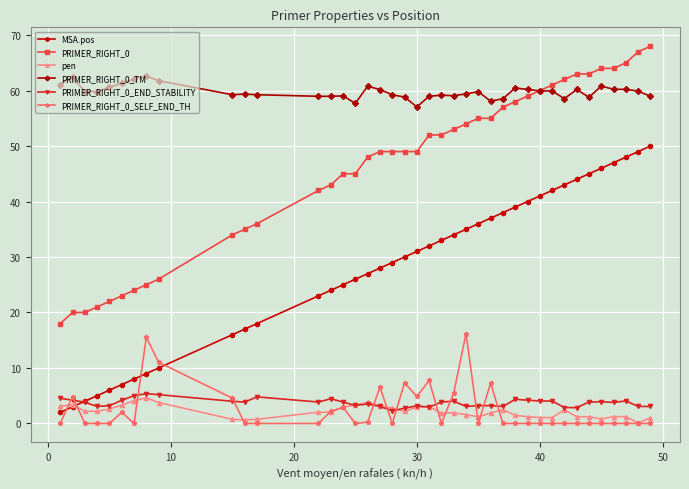

True or false: MSA.pos has more than 1 interior local peaks.

False